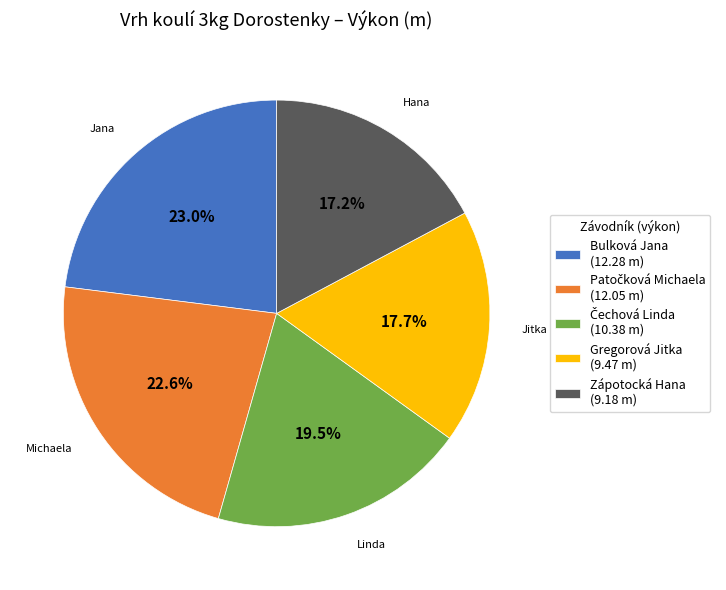

How much of the chart is everything except Zápotocká Hana (9.18 m)?

82.8%